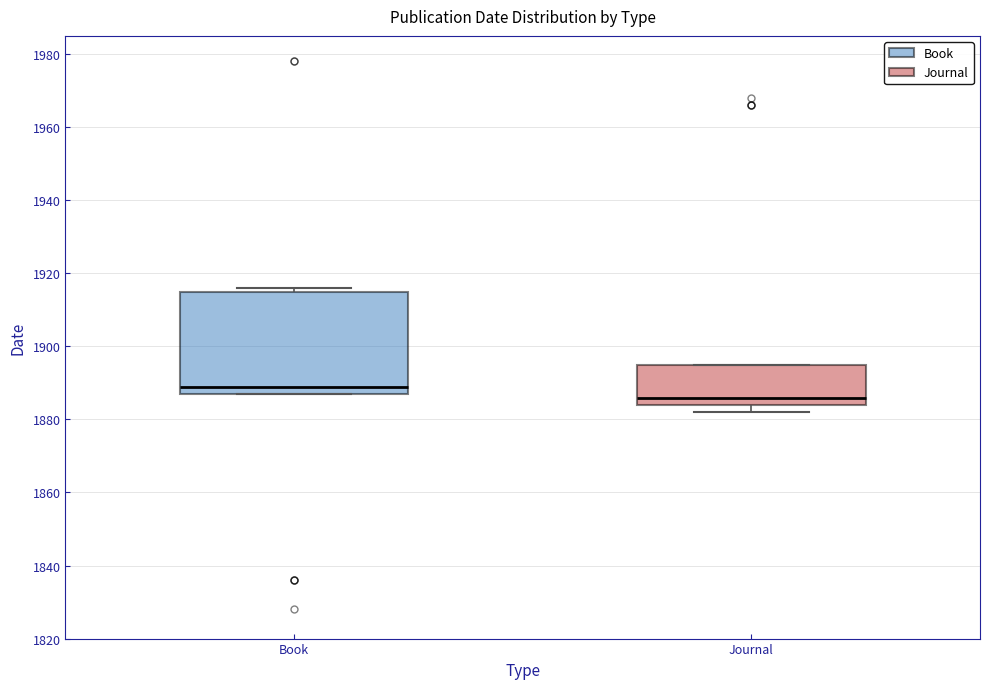

Which box is the tallest, from its lower edge to its upper edge?

Book